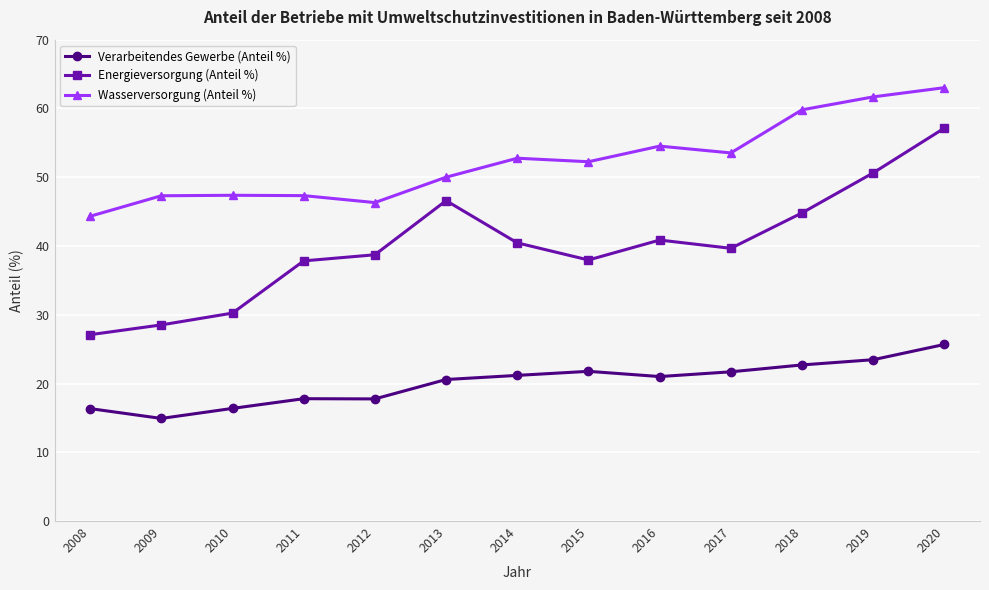

Where is the first local minimum for Verarbeitendes Gewerbe (Anteil %)?

2009